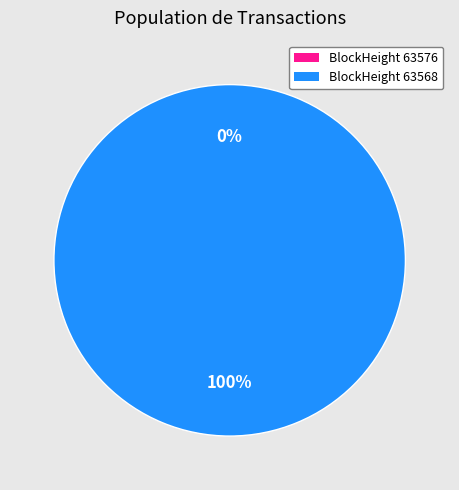

Rank the categories by value from lowest to highest.

63576, 63568